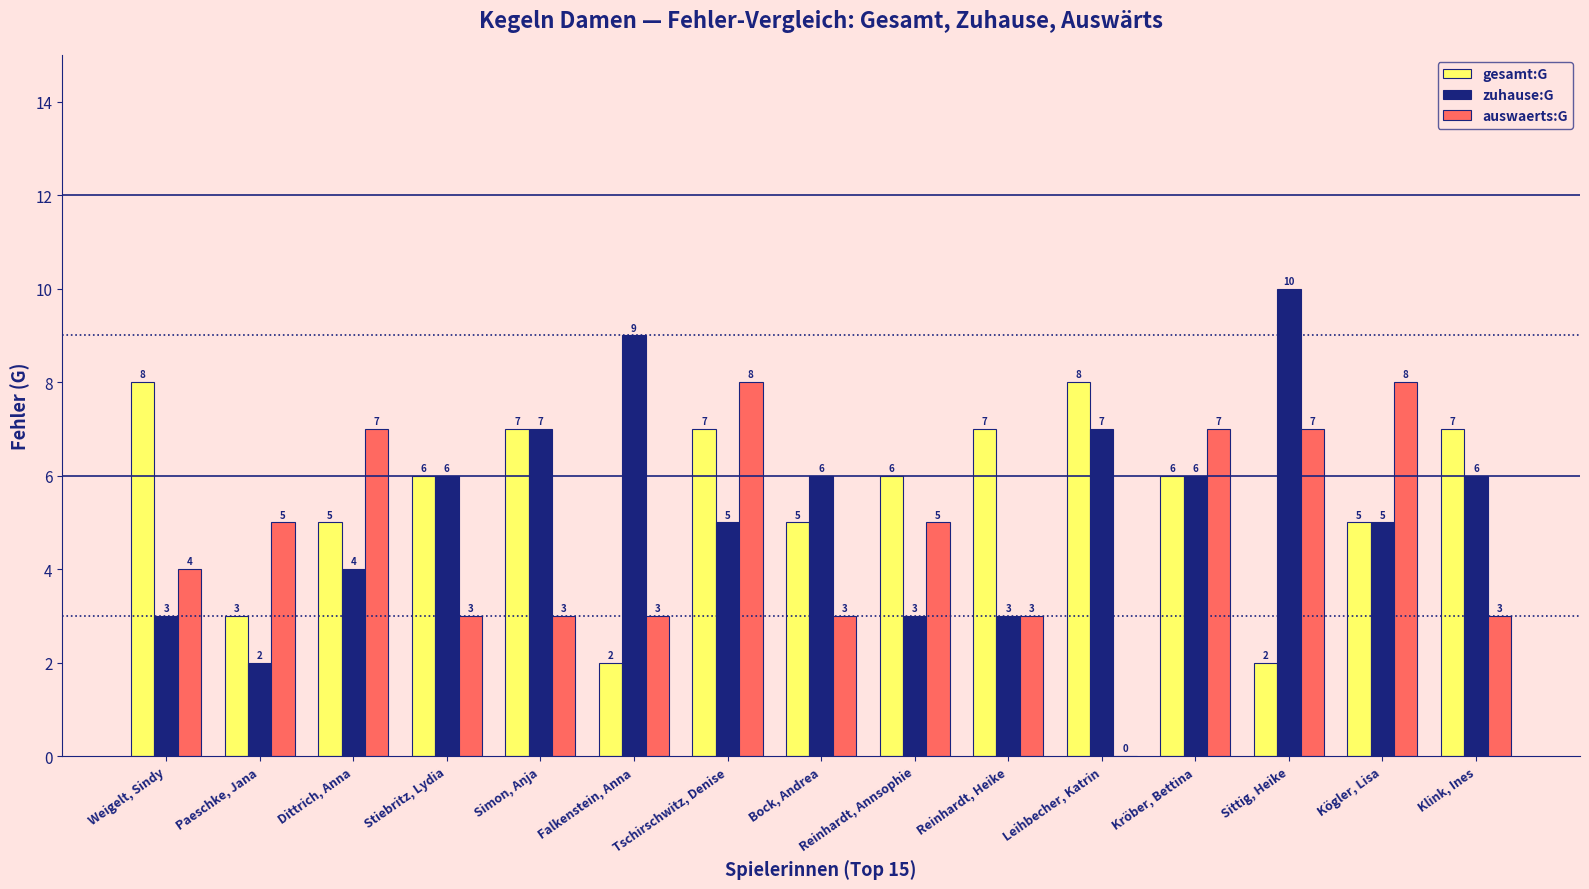

Reading right to left, transcribe all the data shown in this chart.

gesamt:G: 7	5	2	6	8	7	6	5	7	2	7	6	5	3	8
zuhause:G: 6	5	10	6	7	3	3	6	5	9	7	6	4	2	3
auswaerts:G: 3	8	7	7	0	3	5	3	8	3	3	3	7	5	4